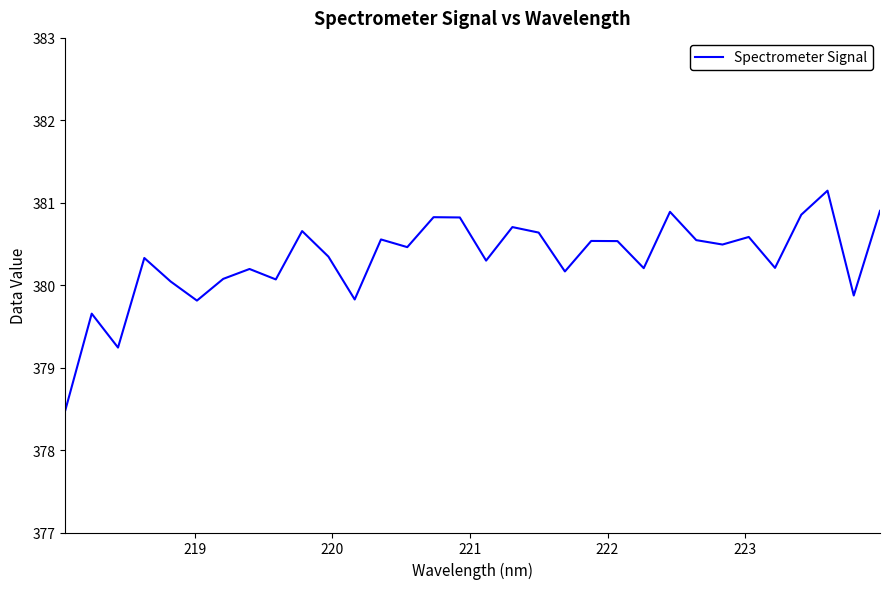

What is the smallest value displayed?

378.5